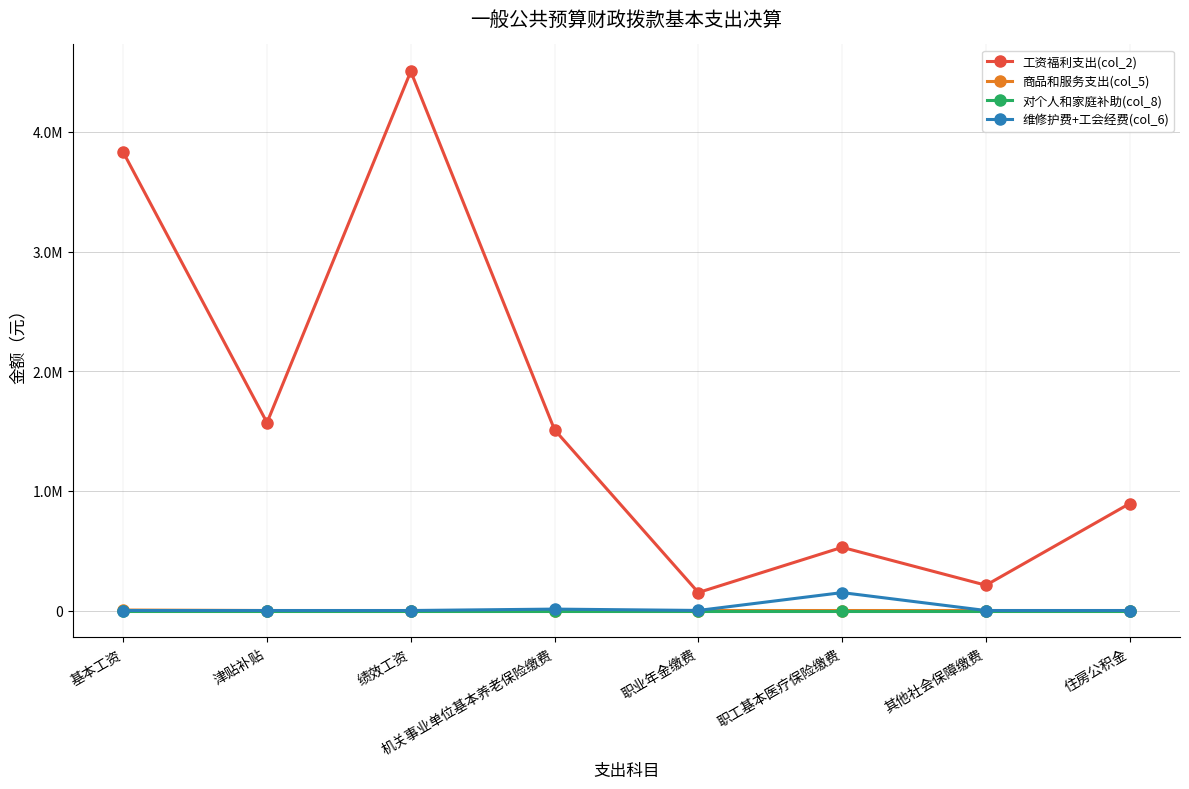

What are all the series names shown in the legend?

工资福利支出(col_2), 商品和服务支出(col_5), 对个人和家庭补助(col_8), 维修护费+工会经费(col_6)